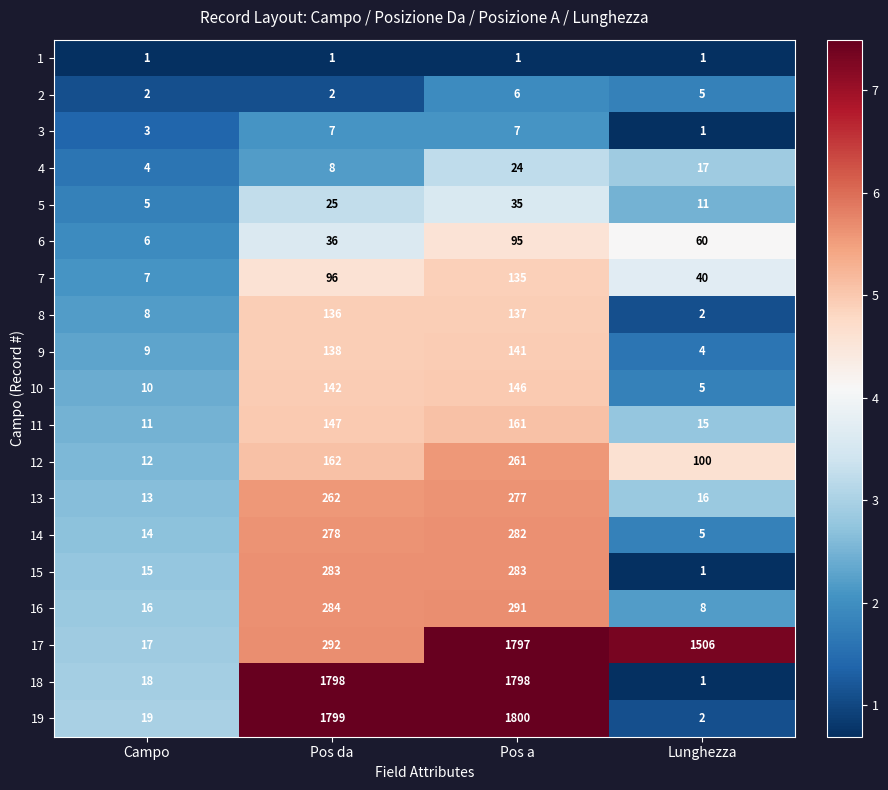

What is the greatest value displayed?

1800